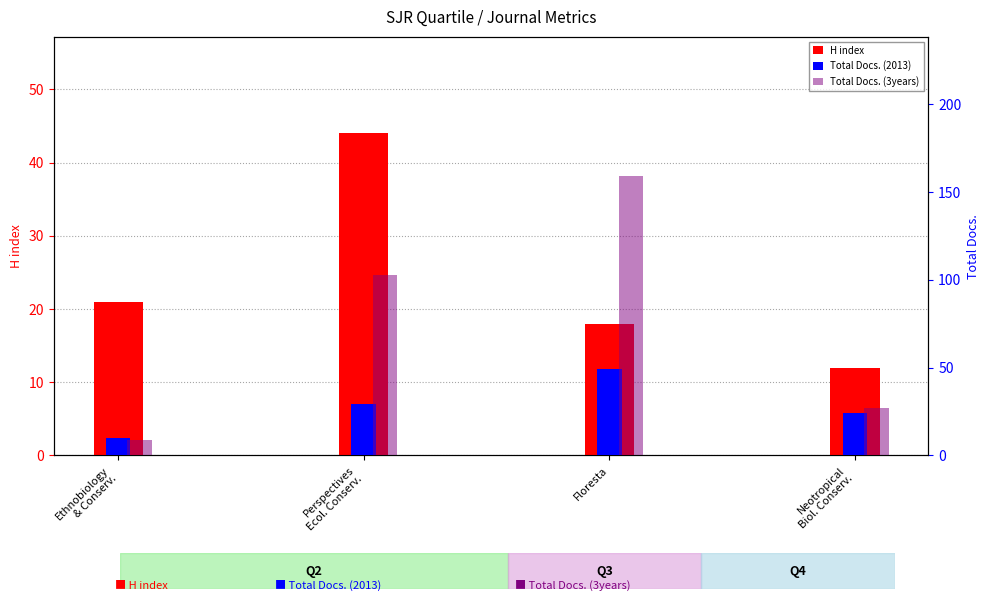

The H index series shows 21 at Ethnobiology
& Conserv.. True or false?

True